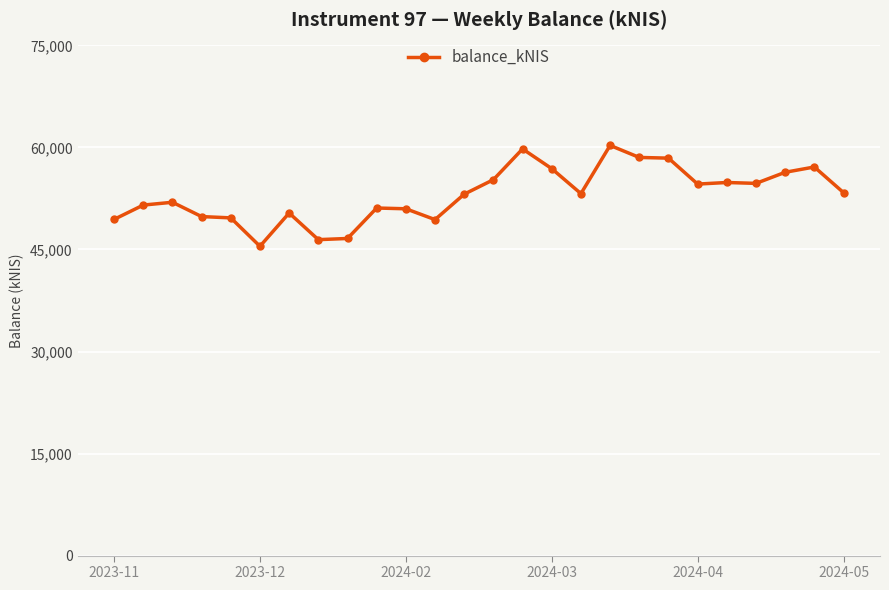

Is this an area chart (filled region under the line)?

No